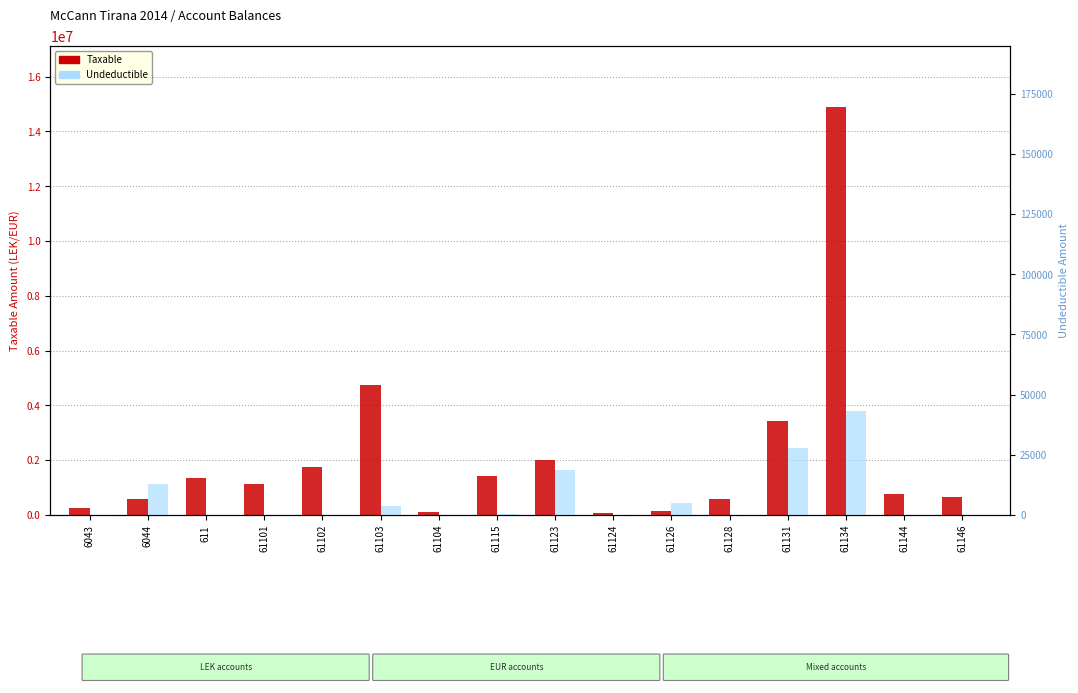

What is the label of the 12th bar from the left?

61128